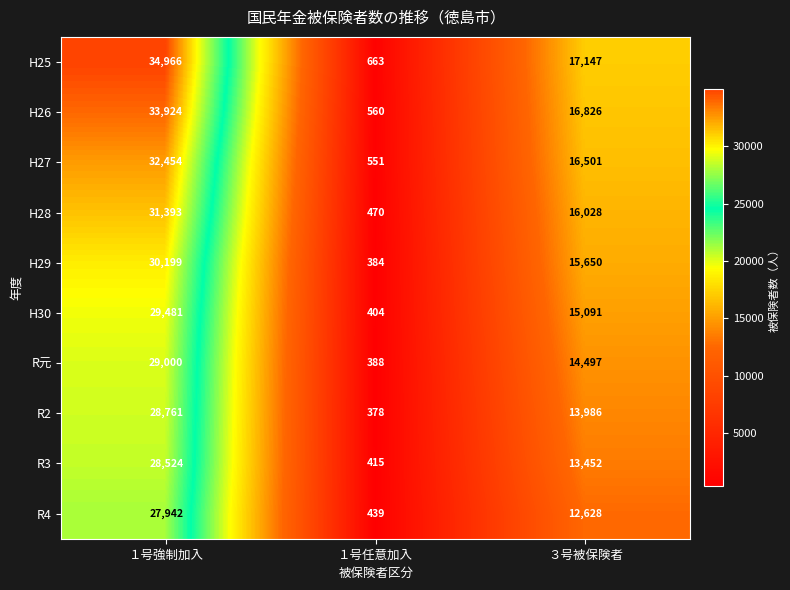

List the series in order of their peak value, highest first.

H25, H26, H27, H28, H29, H30, R元, R2, R3, R4